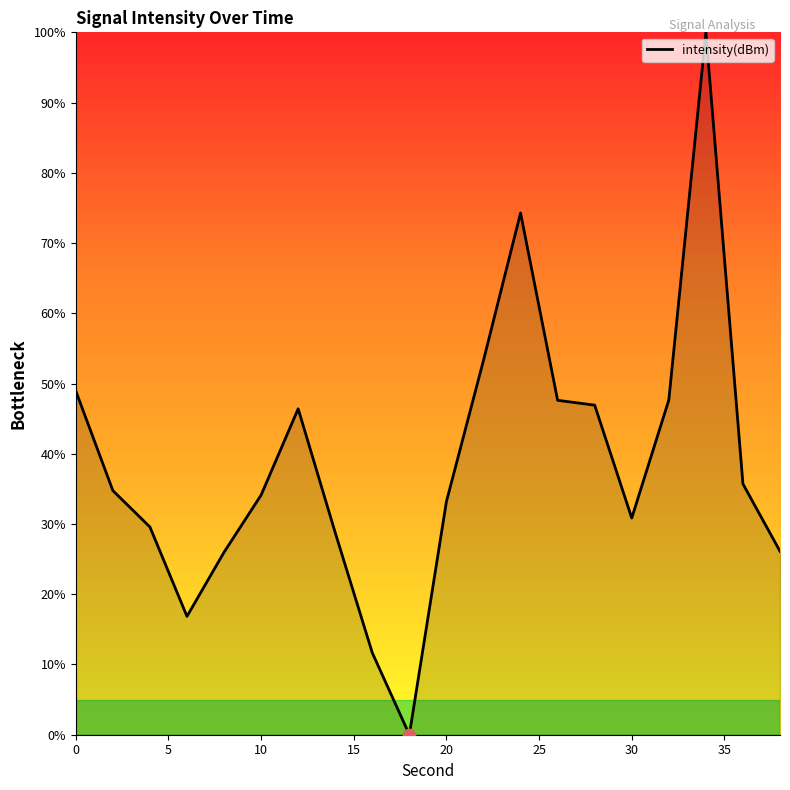

What is the greatest value displayed?

100.0